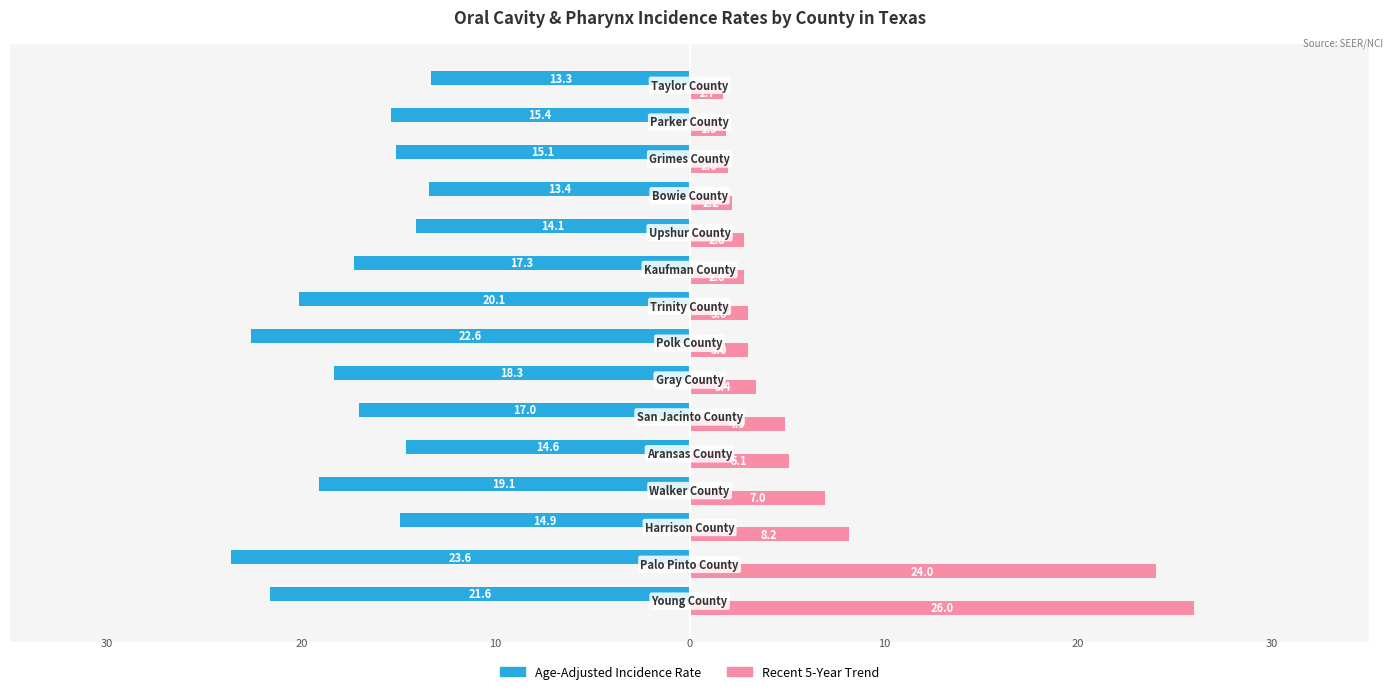

How many data points in Recent 5-Year Trend are above 3?

7